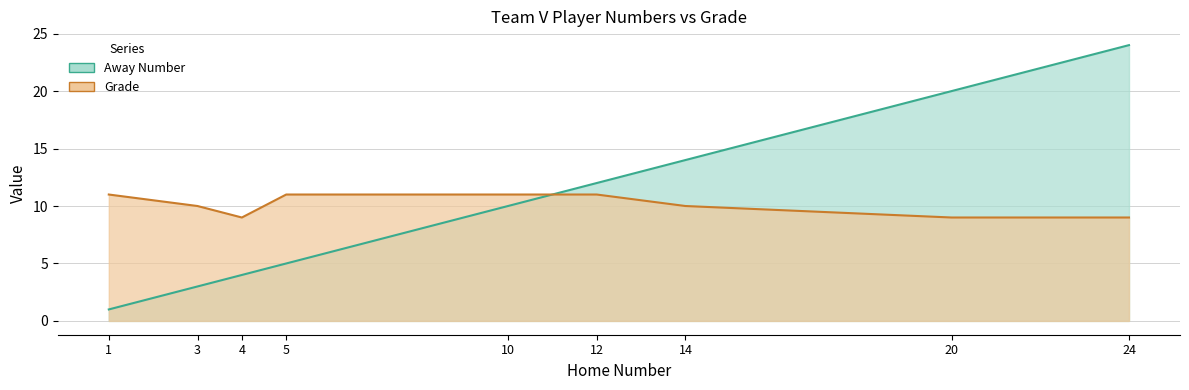

How many interior local valleys does the Grade series have?

1